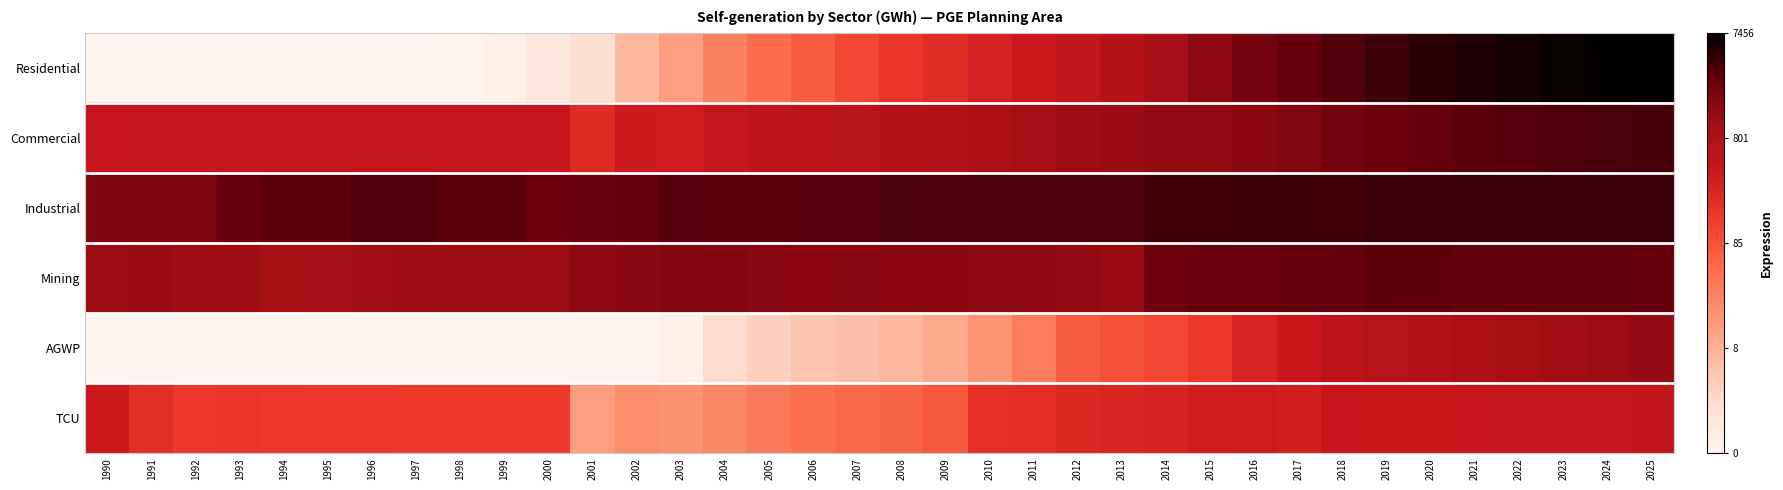

Count the number of data series in this chart.

6